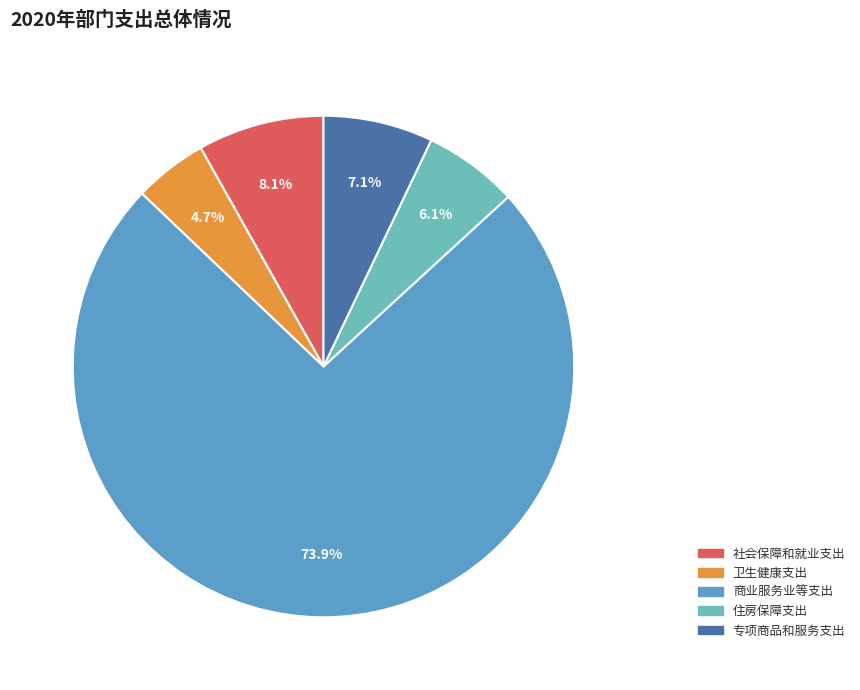

The 社会保障和就业支出 slice represents 20% of the pie. True or false?

False